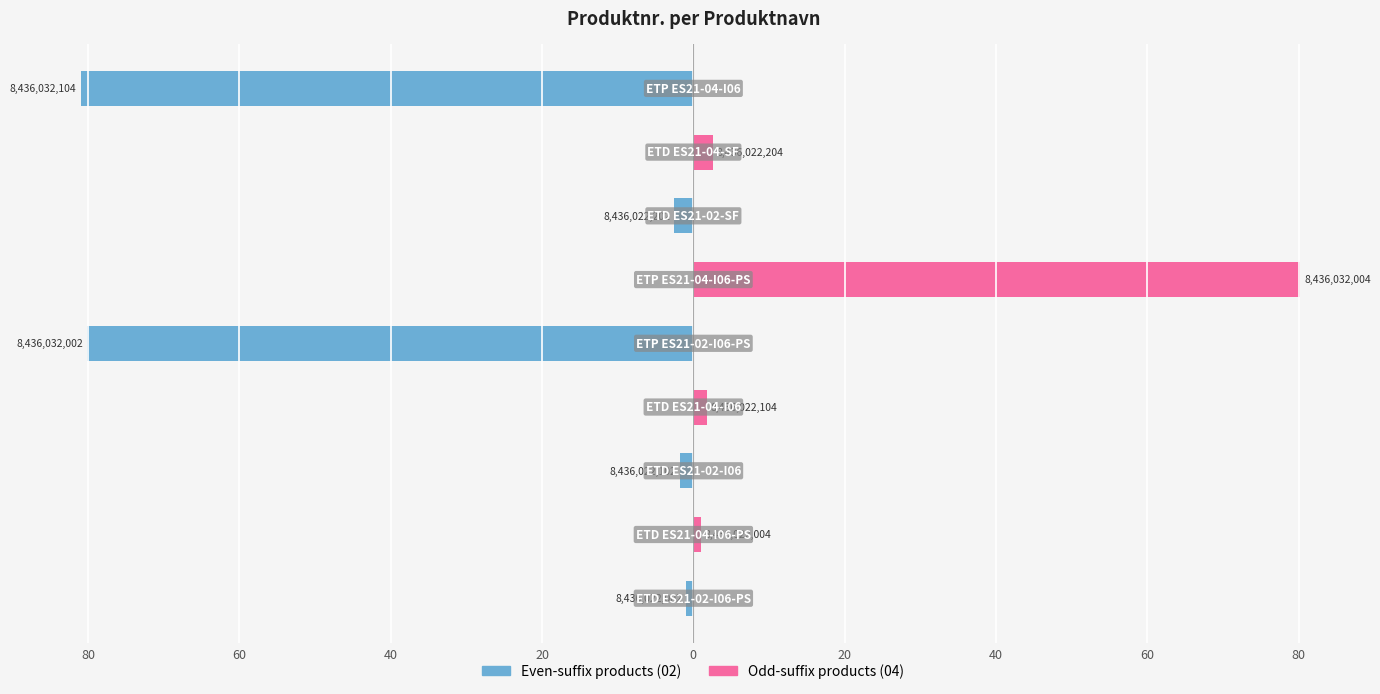

What is the smallest value displayed?

-81.0